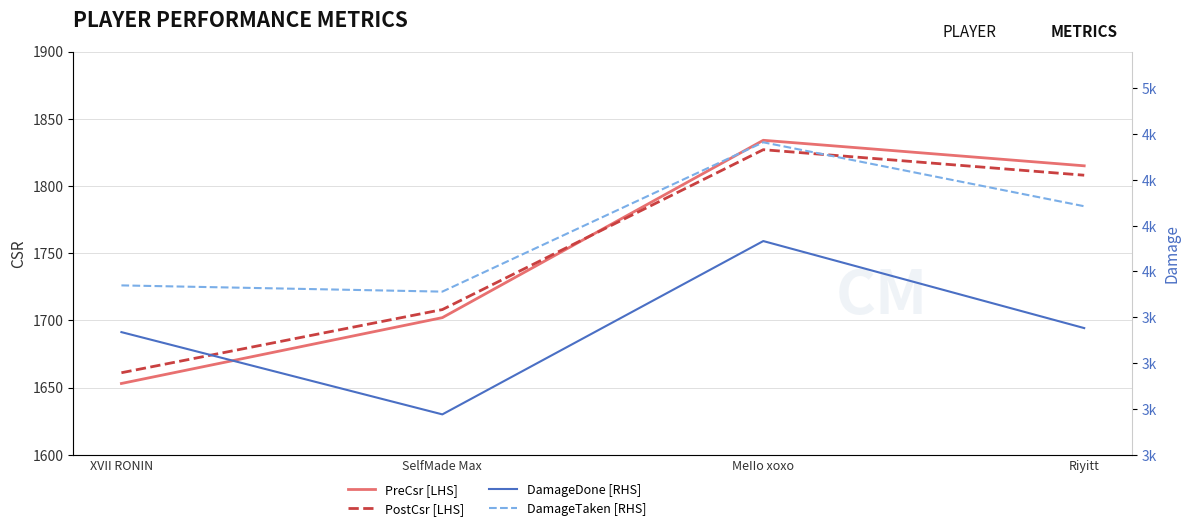

Reading right to left, transcribe all the data shown in this chart.

PreCsr [LHS]: Riyitt=1815	MeIIo xoxo=1834	SelfMade Max=1702	XVII RONIN=1653
PostCsr [LHS]: Riyitt=1808	MeIIo xoxo=1827	SelfMade Max=1708	XVII RONIN=1661
DamageDone [RHS]: Riyitt=3691	MeIIo xoxo=4166	SelfMade Max=3220	XVII RONIN=3669
DamageTaken [RHS]: Riyitt=4356	MeIIo xoxo=4705	SelfMade Max=3890	XVII RONIN=3924